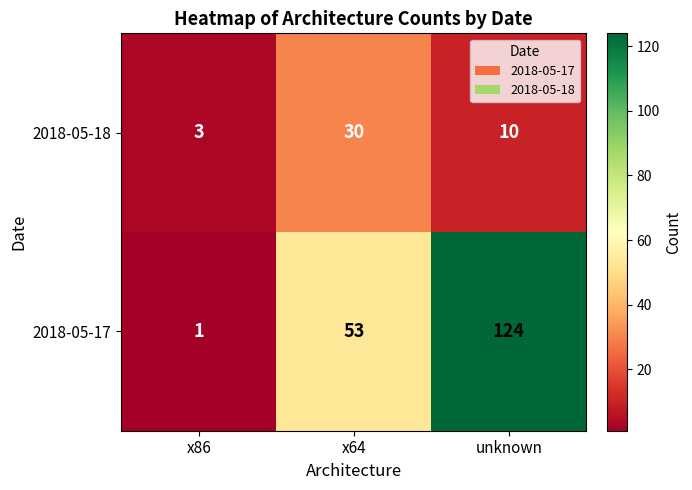

At how many categories does at least one series exceed 94?

1